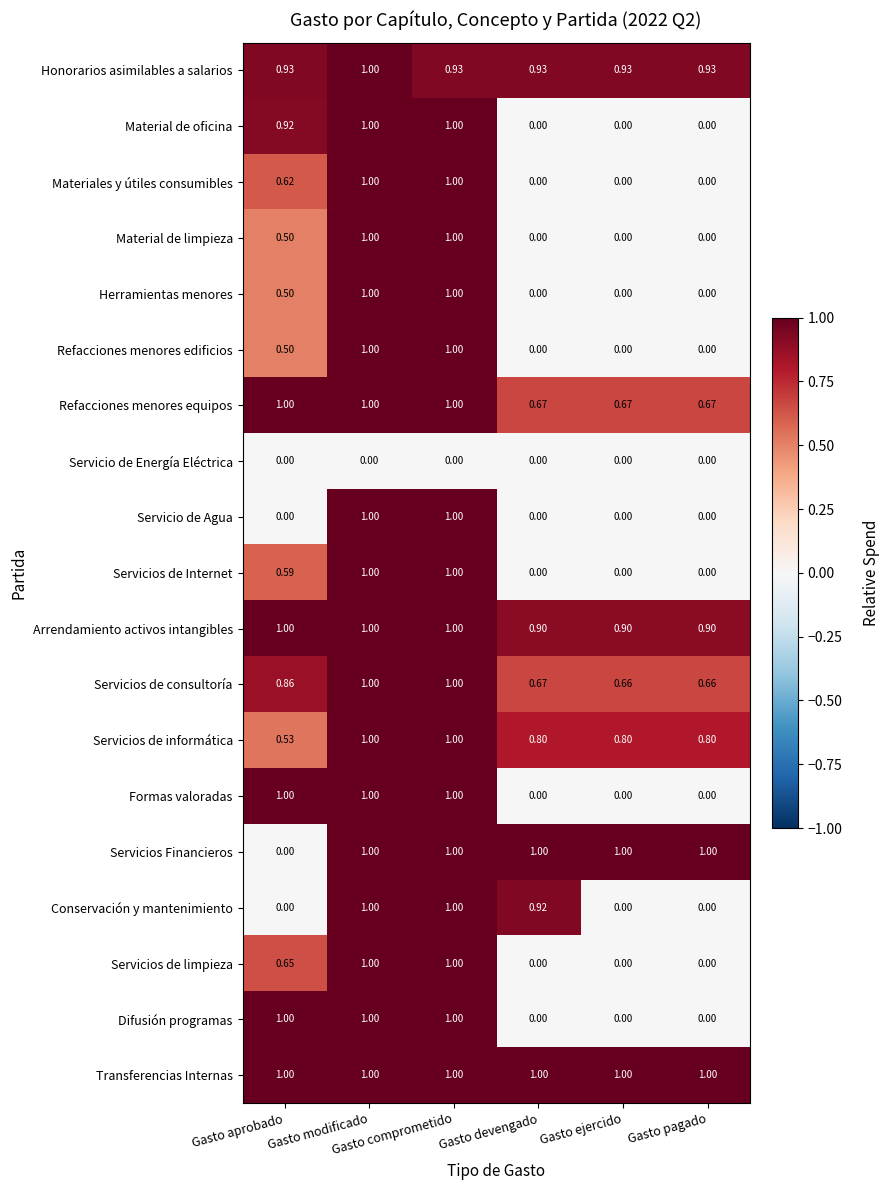

Which series has the largest total across all categories?

Transferencias Internas